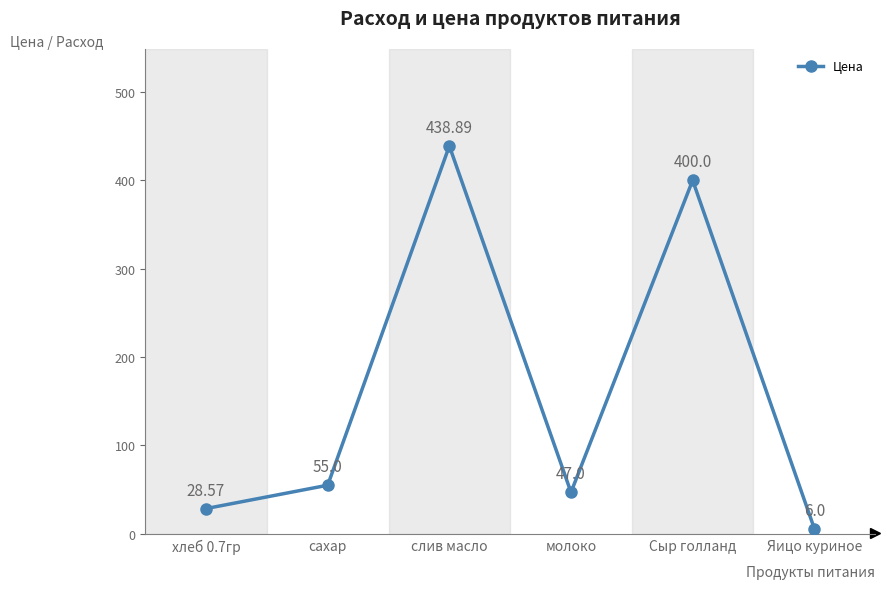

Reading left to right, what are all the values shown in this chart?

28.6	55.0	438.9	47.0	400.0	6.0